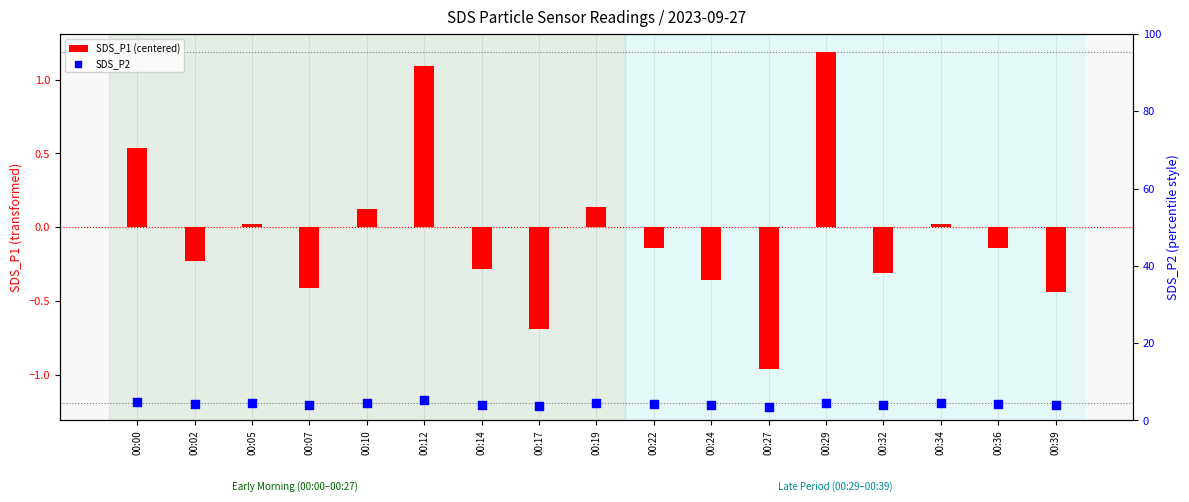

At how many categories does at least one series exceed 4?

13